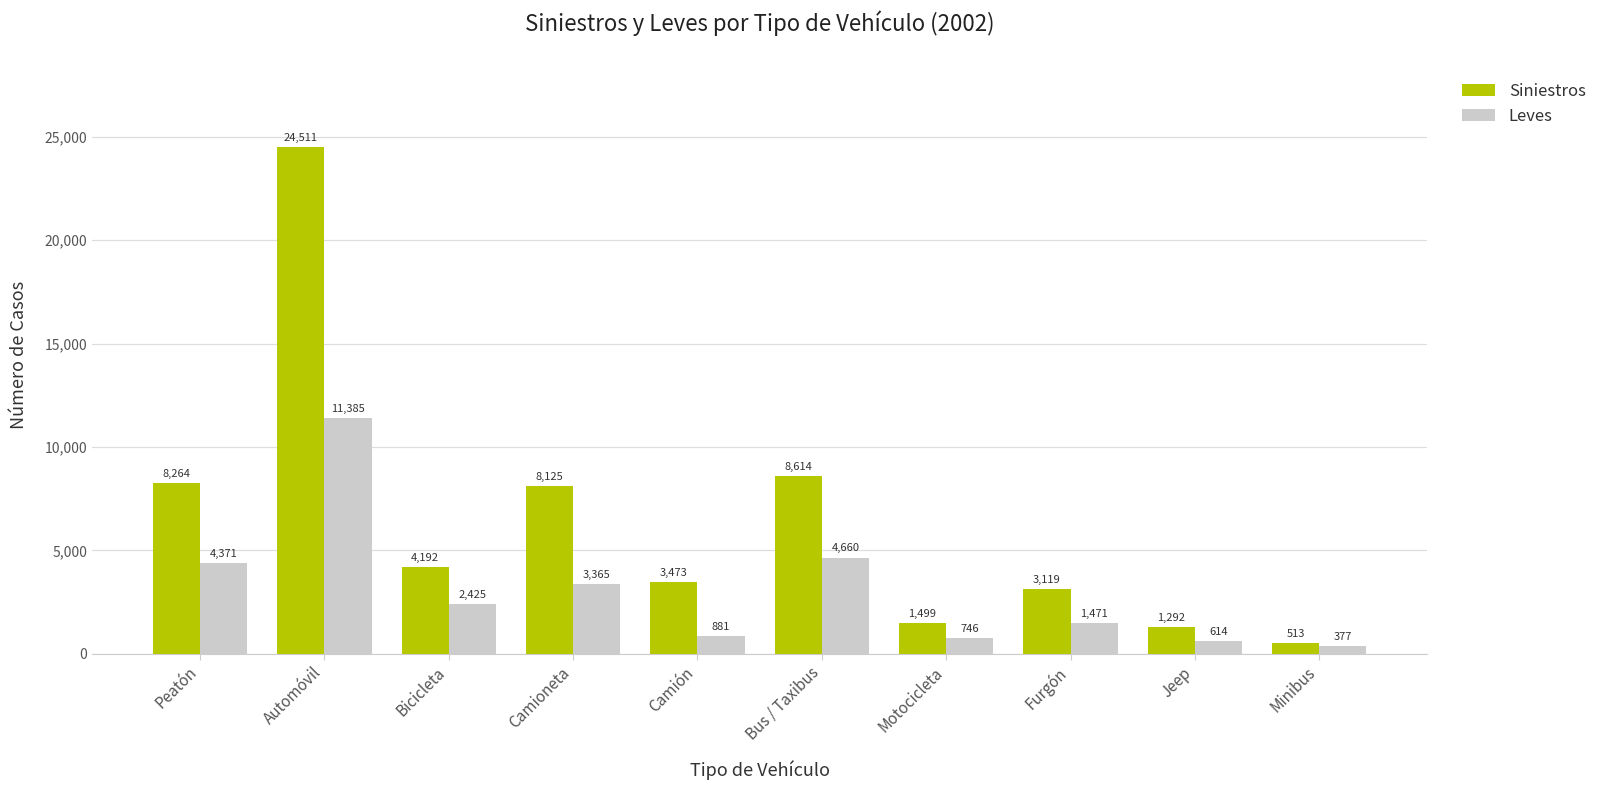

What is the spread (max minus min) of values at Bicicleta?

1767